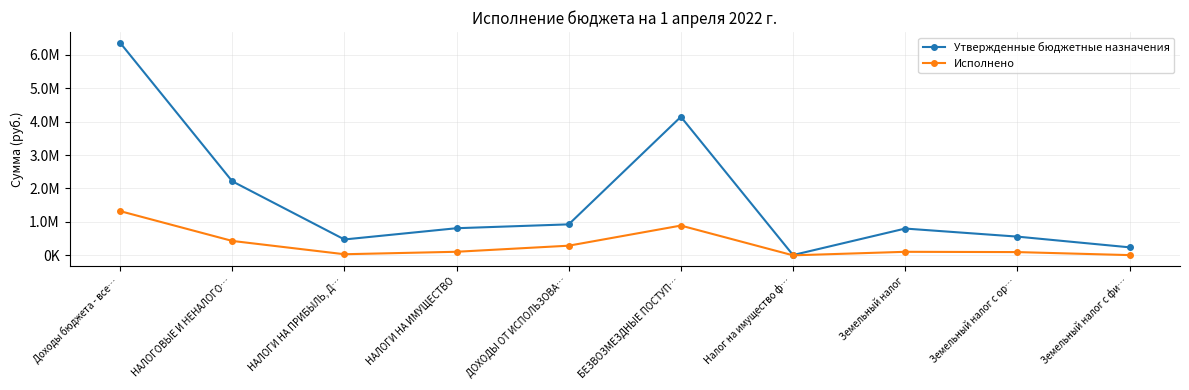

What is the approximate value of Исполнено at ДОХОДЫ ОТ ИСПОЛЬЗОВА…?

289850.4